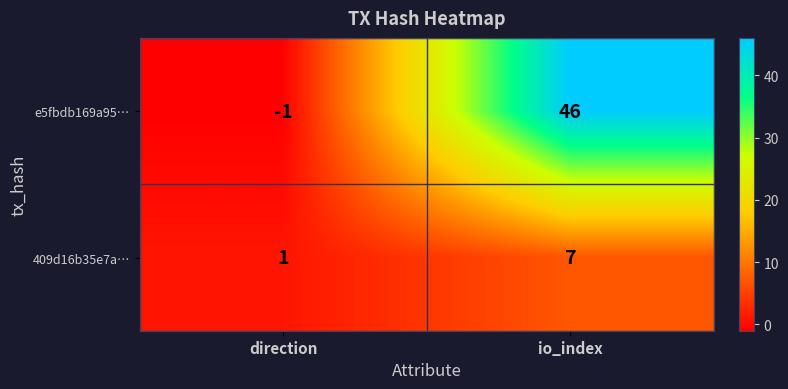

How many data points in 409d16b35e7a… are less than 7?

1